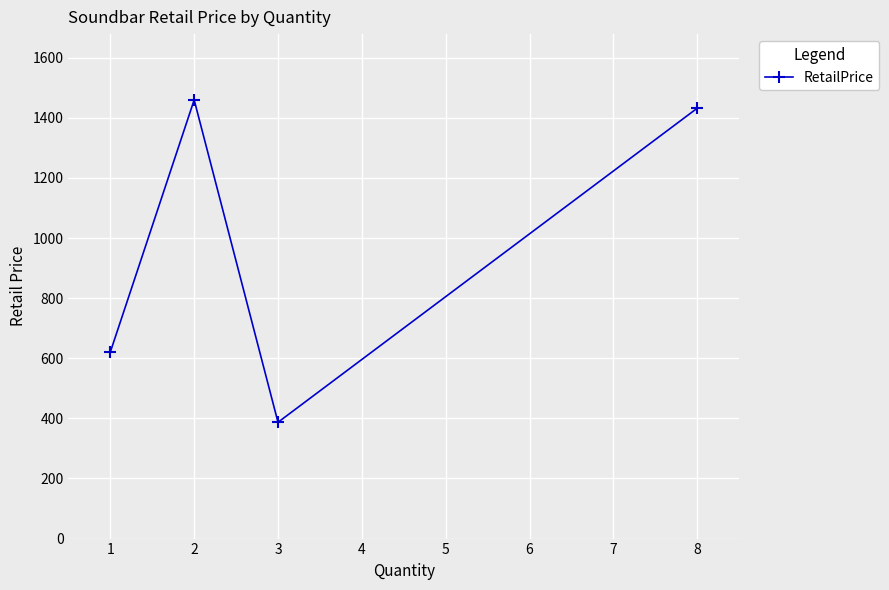

Where does the data first go above 1432?

2